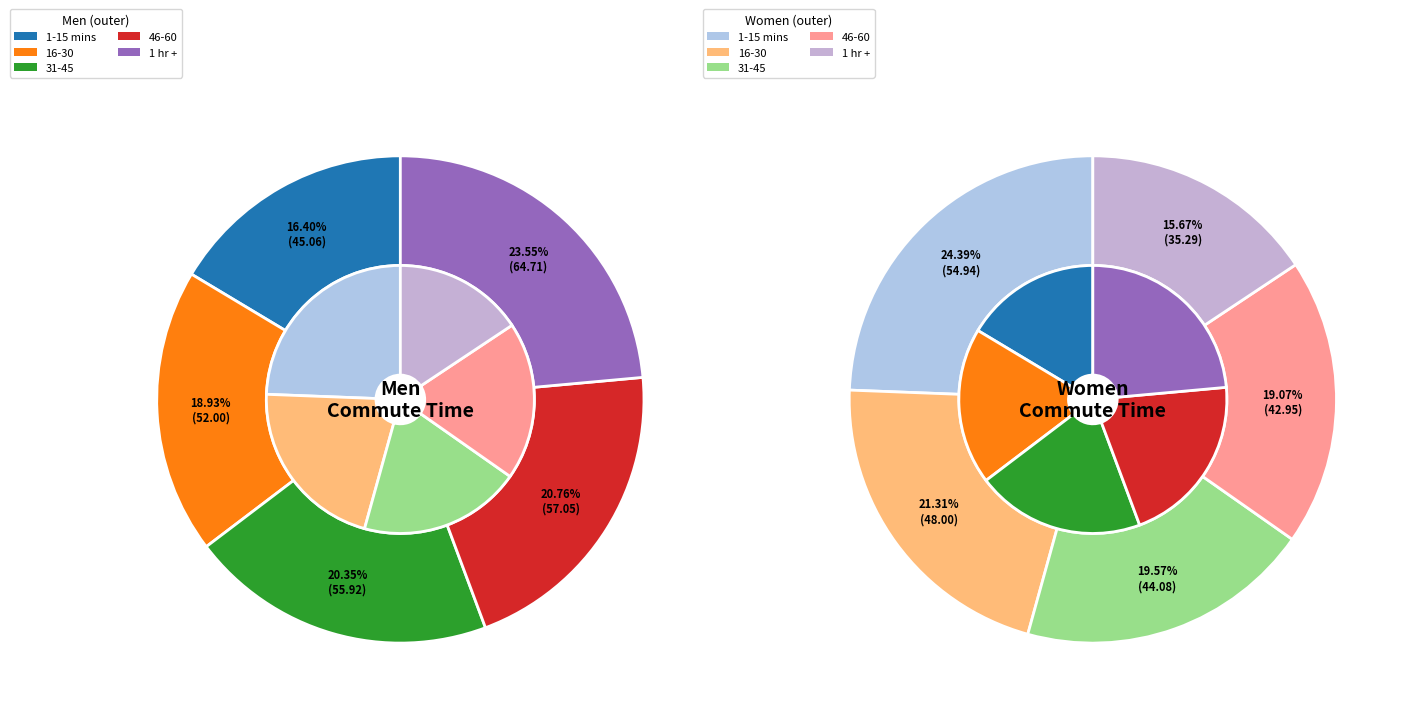

Does any single category account for the majority?

No